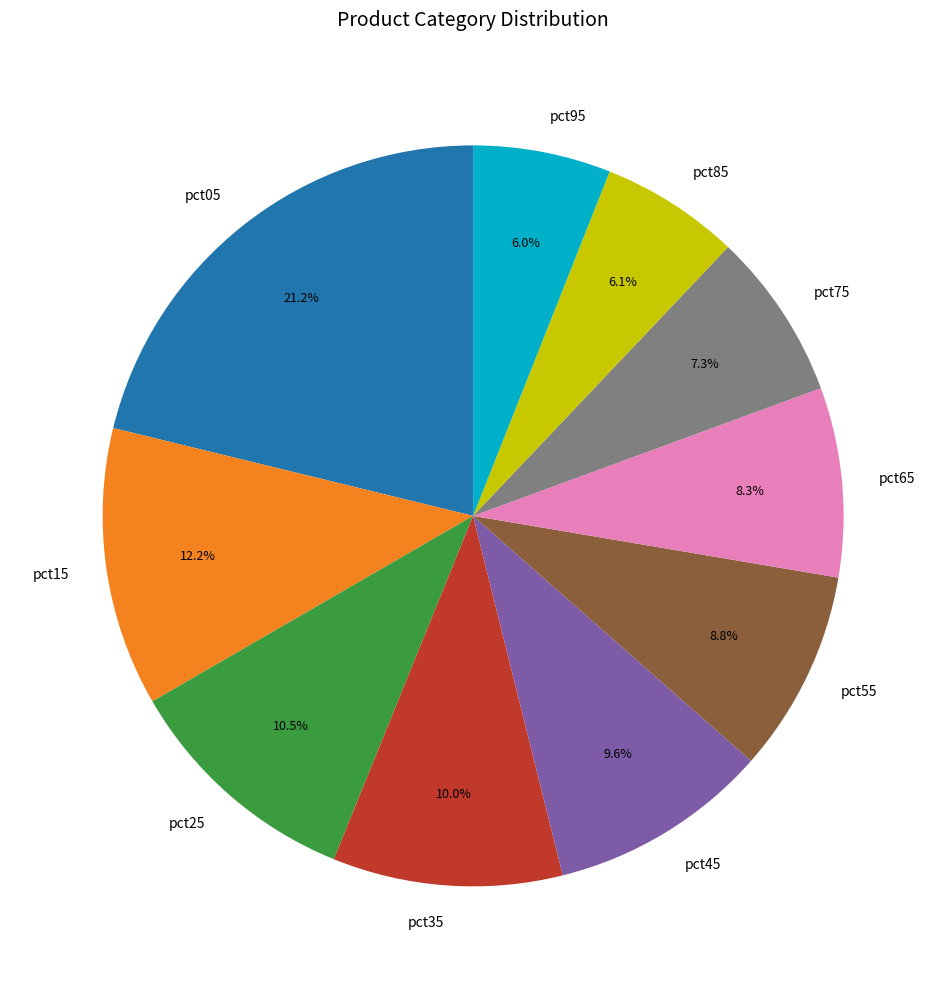

Is pct95 the majority of the pie?

No